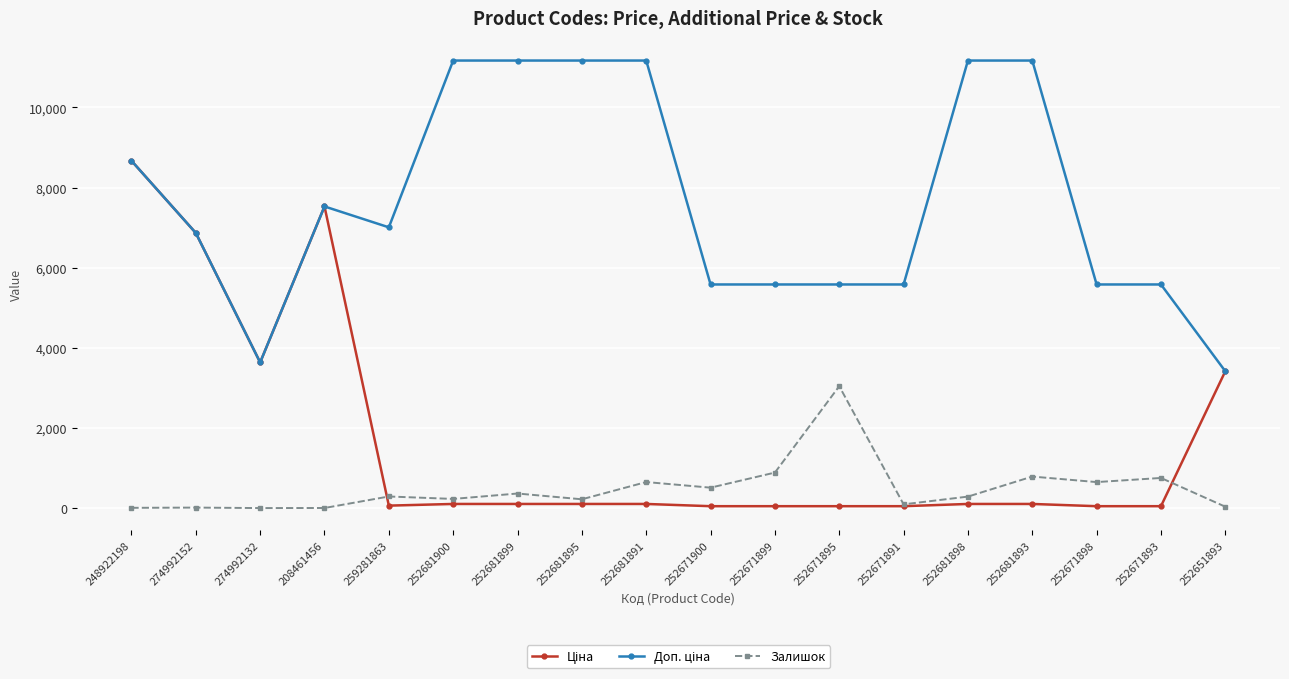

What is the maximum value shown in the chart?

11169.0